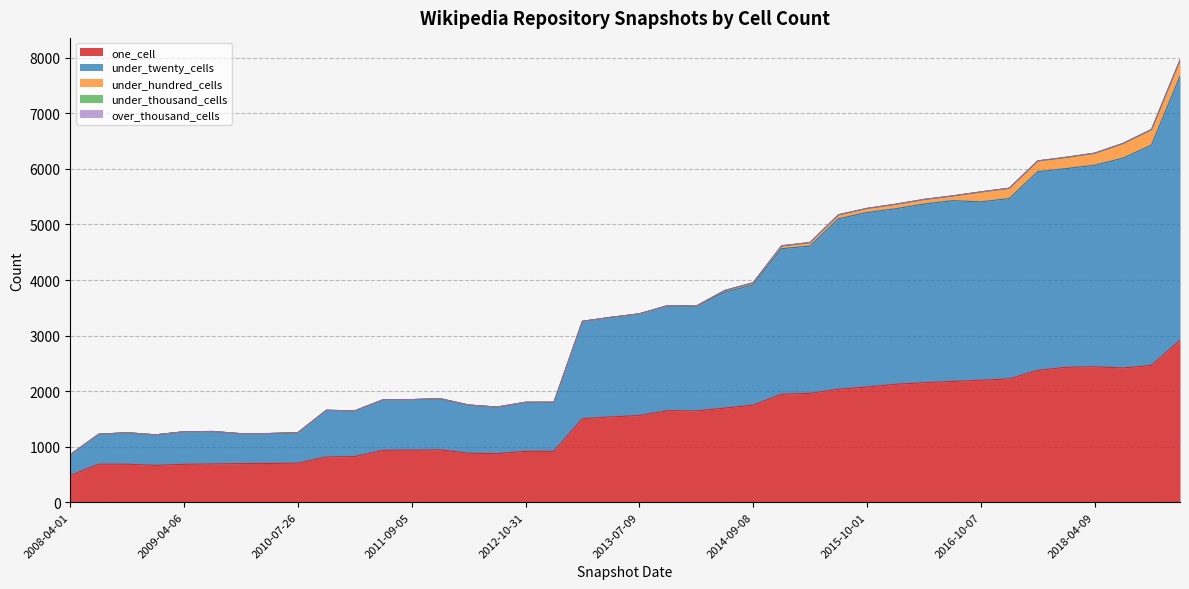

True or false: under_hundred_cells and under_twenty_cells cross at least once.

False